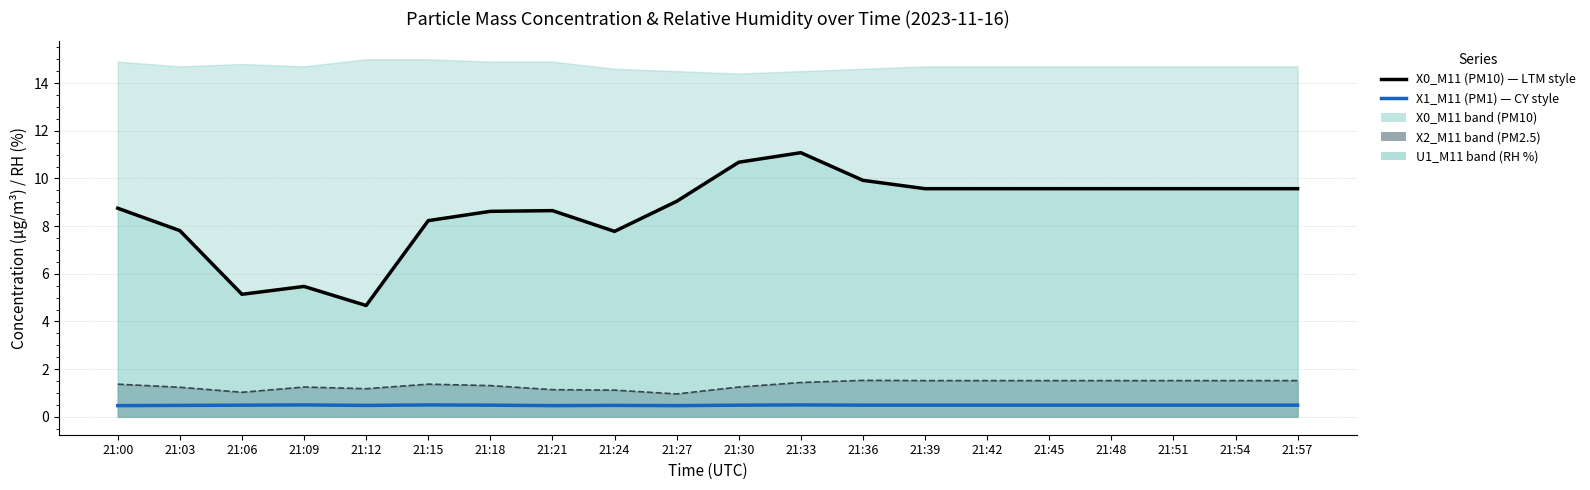

What is the minimum value shown in the chart?

0.5